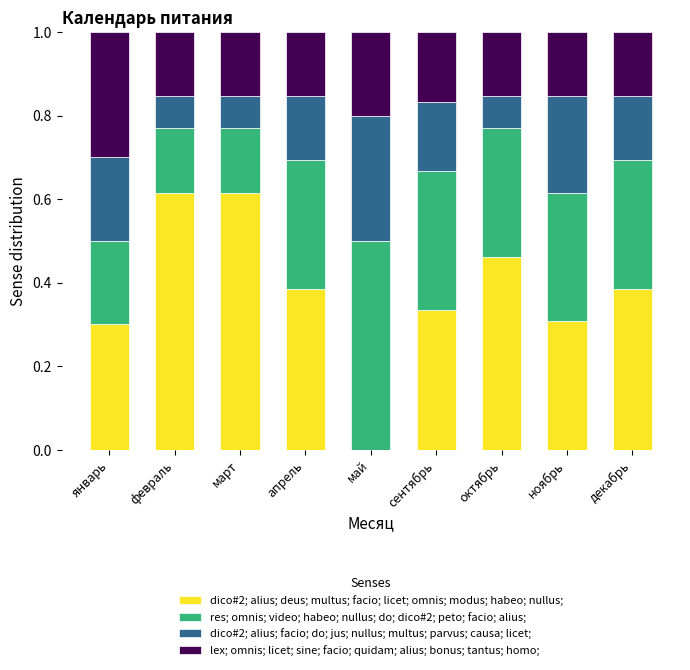

What is the sum of all dico#2; alius; deus; multus; facio; licet; omnis; modus; habeo; nullus; values?

3.4